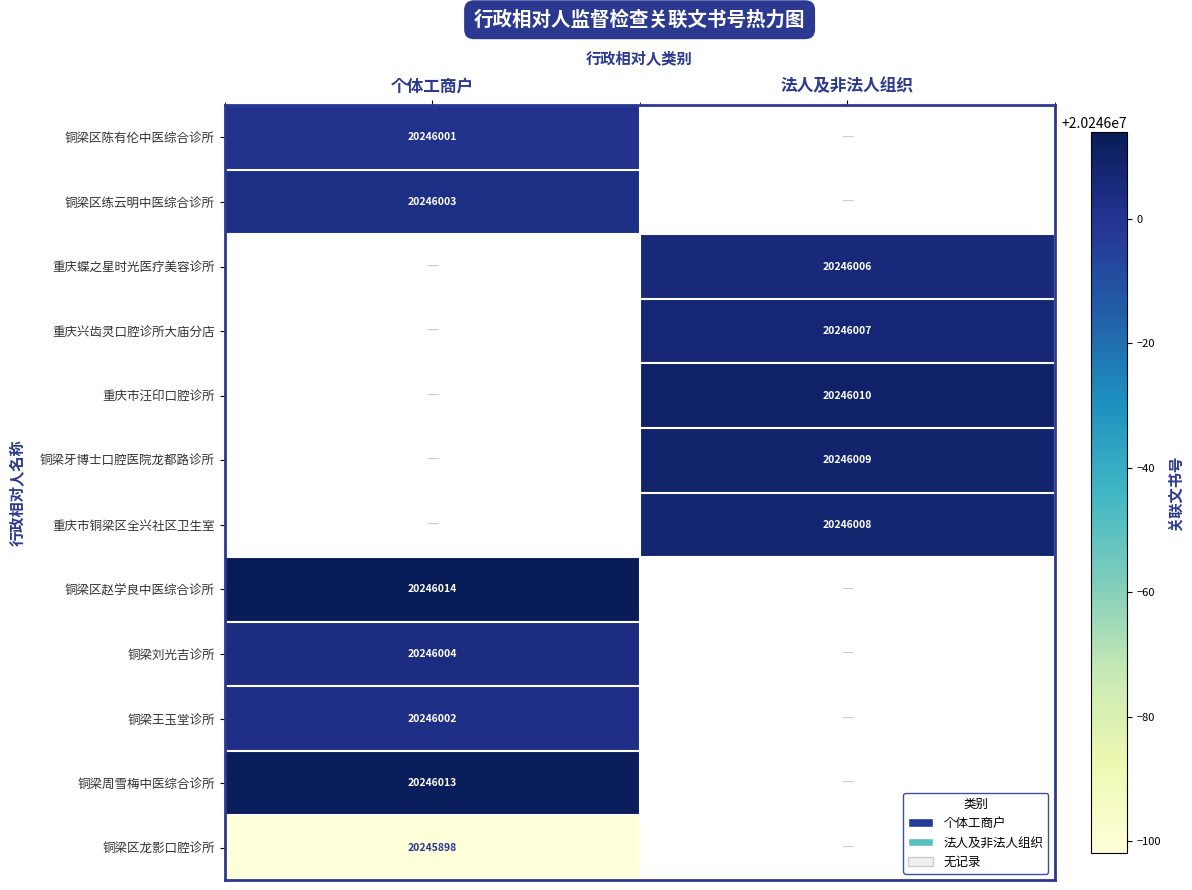

What is the minimum value shown in the chart?

20245898.0